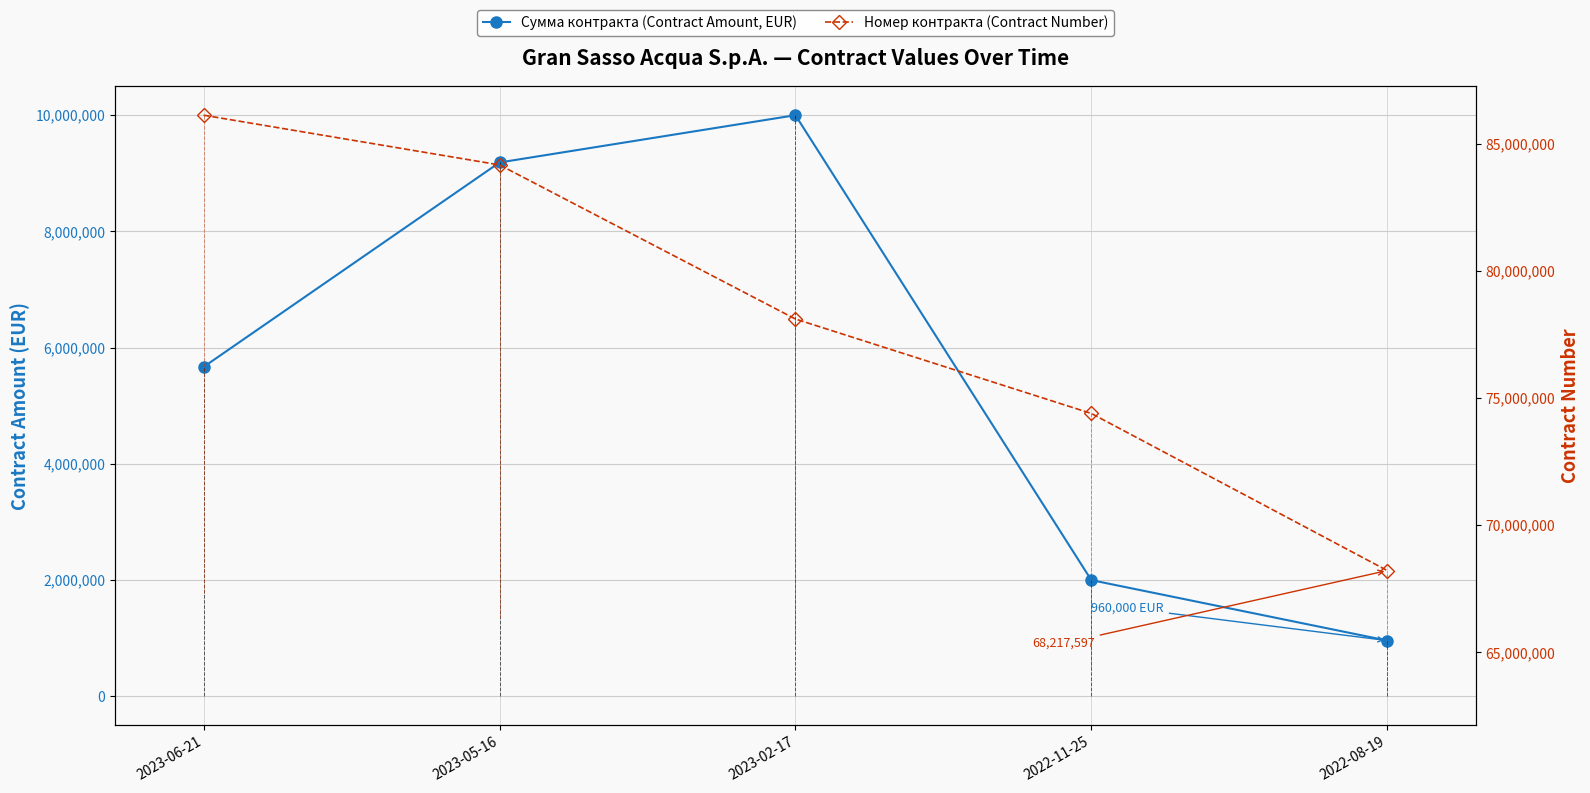

True or false: Номер контракта (Contract Number) has more than 2 interior local peaks.

False